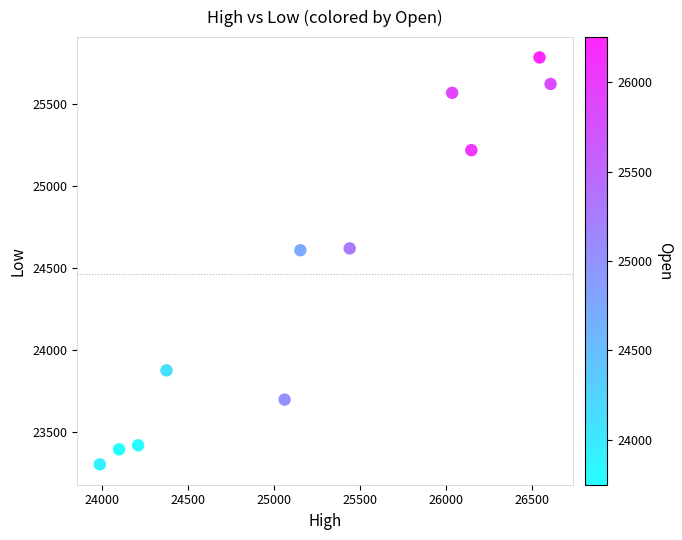

What is the range of X values (max minus min)?

2617.1